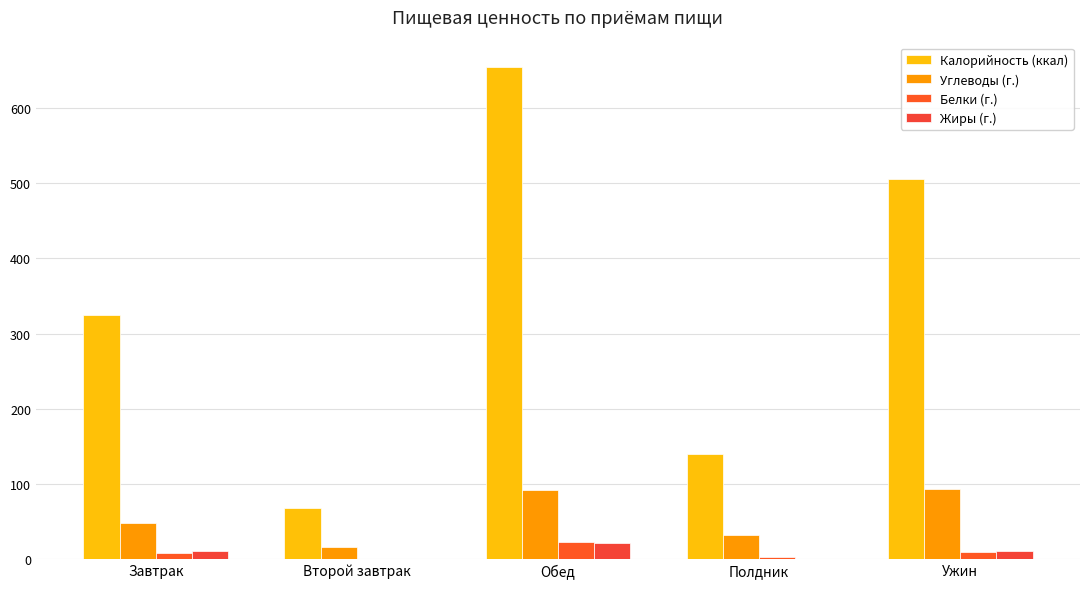

How many groups of bars are there?

5